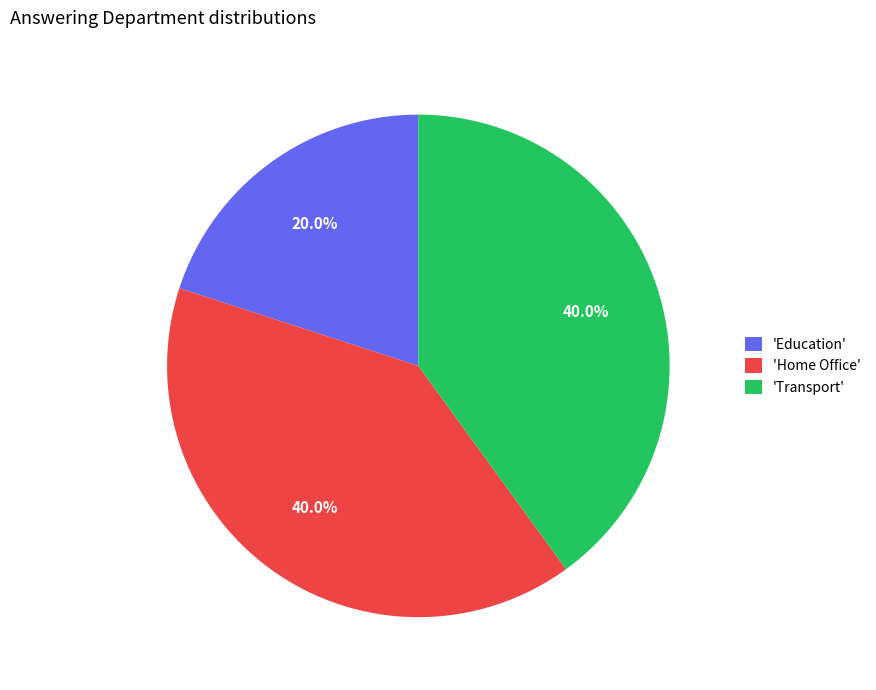

Is there a majority slice in this chart?

No